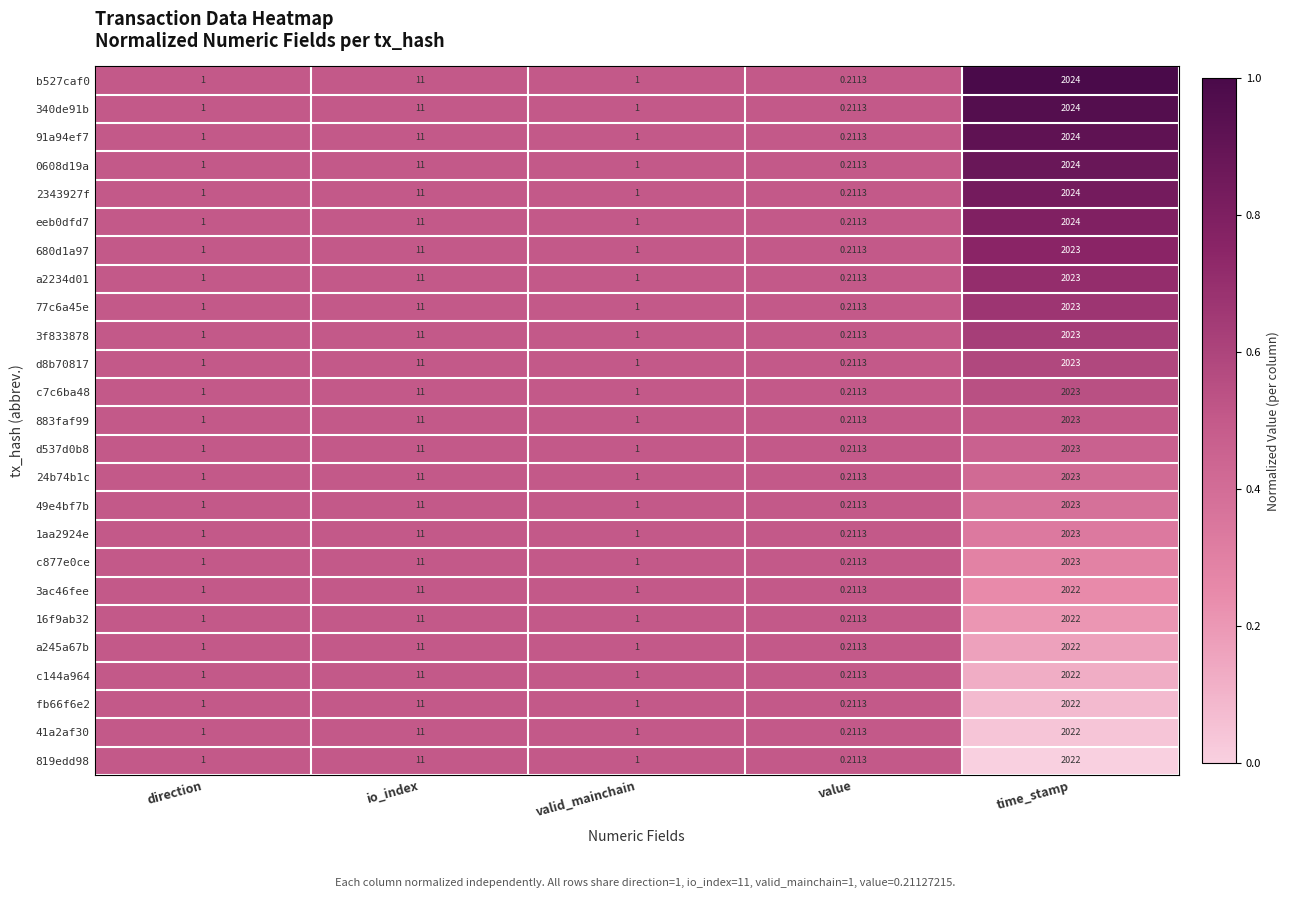

Is the value of c144a964 at io_index greater than the value of 3ac46fee at direction?

Yes